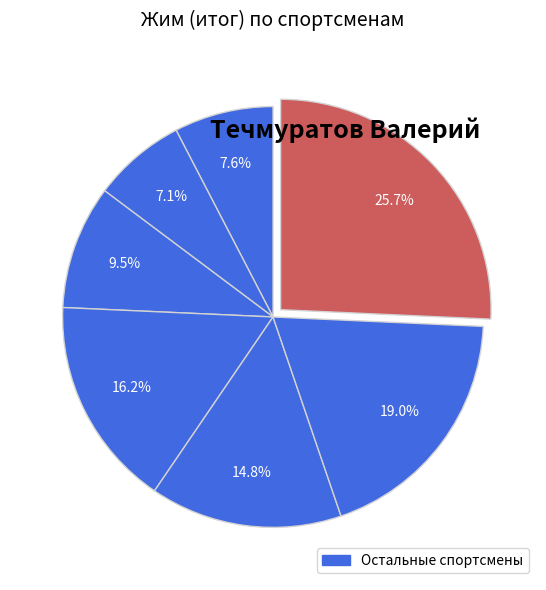

How many slices are in this pie chart?

7